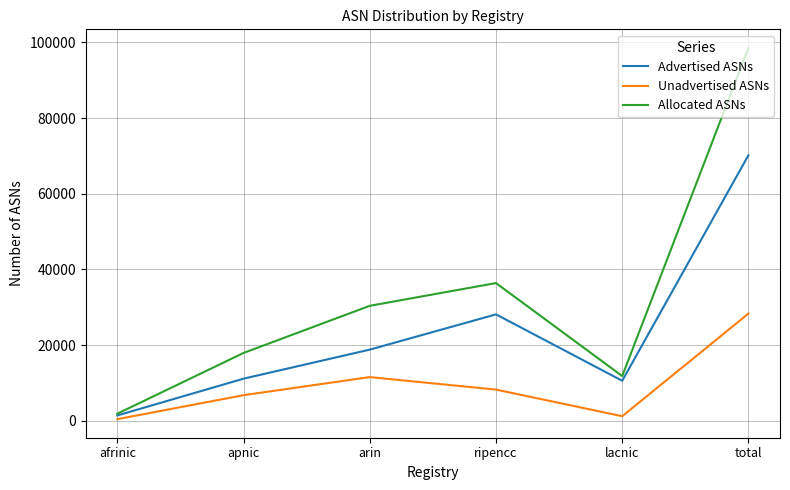

Rank the series by their maximum value, from lowest to highest.

Unadvertised ASNs, Advertised ASNs, Allocated ASNs